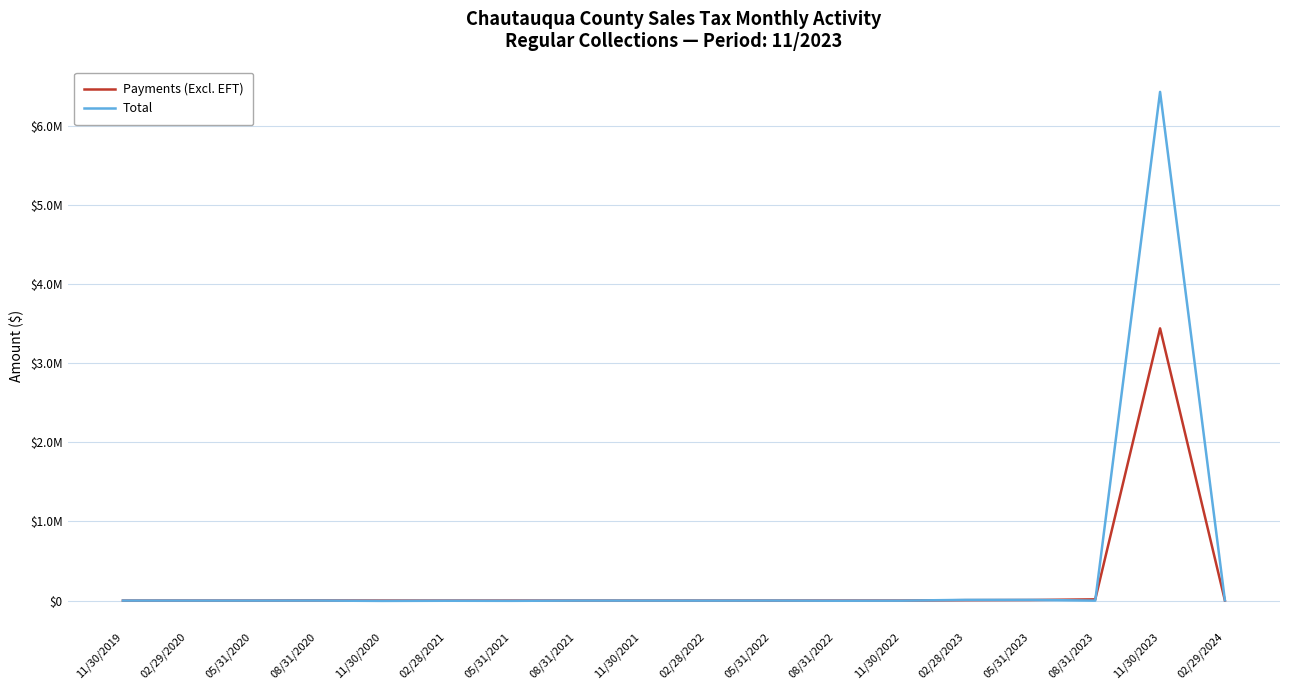

What is the difference between the maximum and minimum values in the Total series?

6434694.0